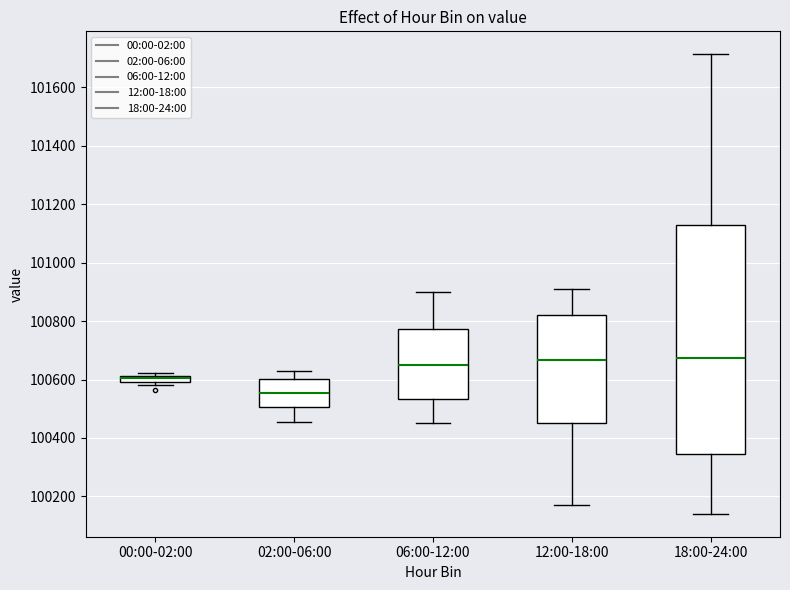

Comparing the boxes themselves (not the whiskers), which one is the tallest?

18:00-24:00